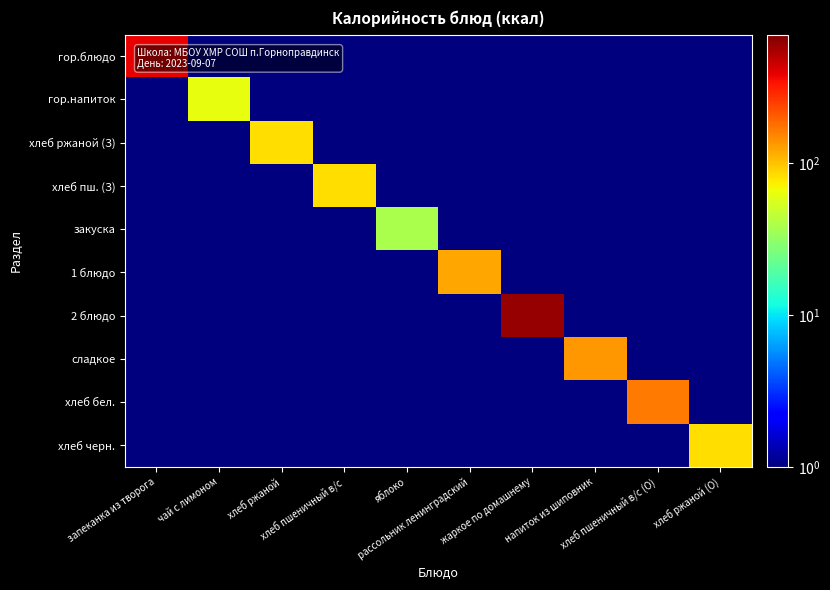

Reading left to right, what are all the values shown in this chart?

гор.блюдо: запеканка из творога=388.0	чай с лимоном=0.5	хлеб ржаной=0.5	хлеб пшеничный в/с=0.5	яблоко=0.5	рассольник ленинградский=0.5	жаркое по домашнему=0.5	напиток из шиповник=0.5	хлеб пшеничный в/с (О)=0.5	хлеб ржаной (О)=0.5
гор.напиток: запеканка из творога=0.5	чай с лимоном=62.0	хлеб ржаной=0.5	хлеб пшеничный в/с=0.5	яблоко=0.5	рассольник ленинградский=0.5	жаркое по домашнему=0.5	напиток из шиповник=0.5	хлеб пшеничный в/с (О)=0.5	хлеб ржаной (О)=0.5
хлеб ржаной (З): запеканка из творога=0.5	чай с лимоном=0.5	хлеб ржаной=82.0	хлеб пшеничный в/с=0.5	яблоко=0.5	рассольник ленинградский=0.5	жаркое по домашнему=0.5	напиток из шиповник=0.5	хлеб пшеничный в/с (О)=0.5	хлеб ржаной (О)=0.5
хлеб пш. (З): запеканка из творога=0.5	чай с лимоном=0.5	хлеб ржаной=0.5	хлеб пшеничный в/с=82.0	яблоко=0.5	рассольник ленинградский=0.5	жаркое по домашнему=0.5	напиток из шиповник=0.5	хлеб пшеничный в/с (О)=0.5	хлеб ржаной (О)=0.5
закуска: запеканка из творога=0.5	чай с лимоном=0.5	хлеб ржаной=0.5	хлеб пшеничный в/с=0.5	яблоко=38.0	рассольник ленинградский=0.5	жаркое по домашнему=0.5	напиток из шиповник=0.5	хлеб пшеничный в/с (О)=0.5	хлеб ржаной (О)=0.5
1 блюдо: запеканка из творога=0.5	чай с лимоном=0.5	хлеб ржаной=0.5	хлеб пшеничный в/с=0.5	яблоко=0.5	рассольник ленинградский=122.0	жаркое по домашнему=0.5	напиток из шиповник=0.5	хлеб пшеничный в/с (О)=0.5	хлеб ржаной (О)=0.5
2 блюдо: запеканка из творога=0.5	чай с лимоном=0.5	хлеб ржаной=0.5	хлеб пшеничный в/с=0.5	яблоко=0.5	рассольник ленинградский=0.5	жаркое по домашнему=615.0	напиток из шиповник=0.5	хлеб пшеничный в/с (О)=0.5	хлеб ржаной (О)=0.5
сладкое: запеканка из творога=0.5	чай с лимоном=0.5	хлеб ржаной=0.5	хлеб пшеничный в/с=0.5	яблоко=0.5	рассольник ленинградский=0.5	жаркое по домашнему=0.5	напиток из шиповник=133.0	хлеб пшеничный в/с (О)=0.5	хлеб ржаной (О)=0.5
хлеб бел.: запеканка из творога=0.5	чай с лимоном=0.5	хлеб ржаной=0.5	хлеб пшеничный в/с=0.5	яблоко=0.5	рассольник ленинградский=0.5	жаркое по домашнему=0.5	напиток из шиповник=0.5	хлеб пшеничный в/с (О)=163.0	хлеб ржаной (О)=0.5
хлеб черн.: запеканка из творога=0.5	чай с лимоном=0.5	хлеб ржаной=0.5	хлеб пшеничный в/с=0.5	яблоко=0.5	рассольник ленинградский=0.5	жаркое по домашнему=0.5	напиток из шиповник=0.5	хлеб пшеничный в/с (О)=0.5	хлеб ржаной (О)=82.0